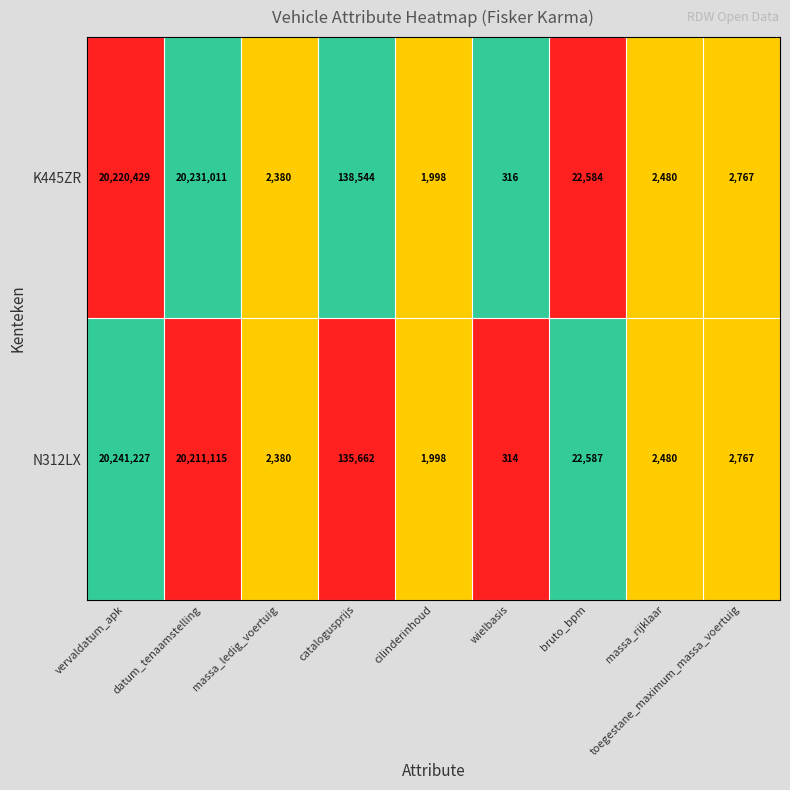

Which series has the largest total across all categories?

K445ZR